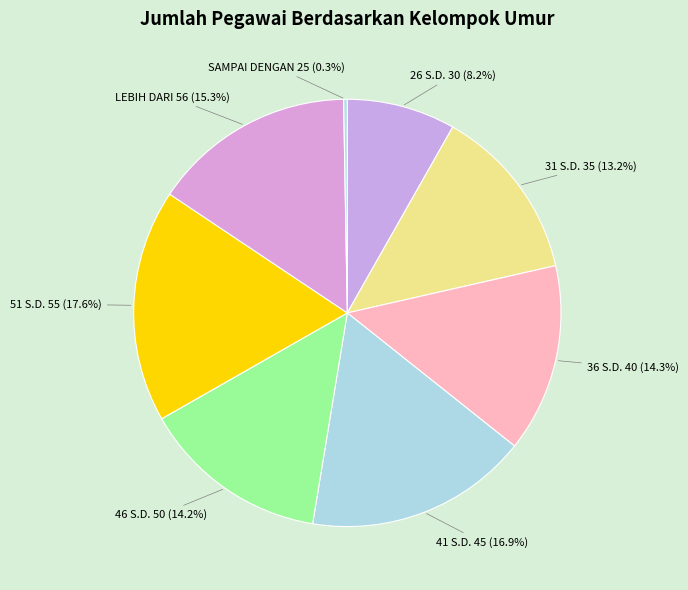

How many slices are in this pie chart?

8